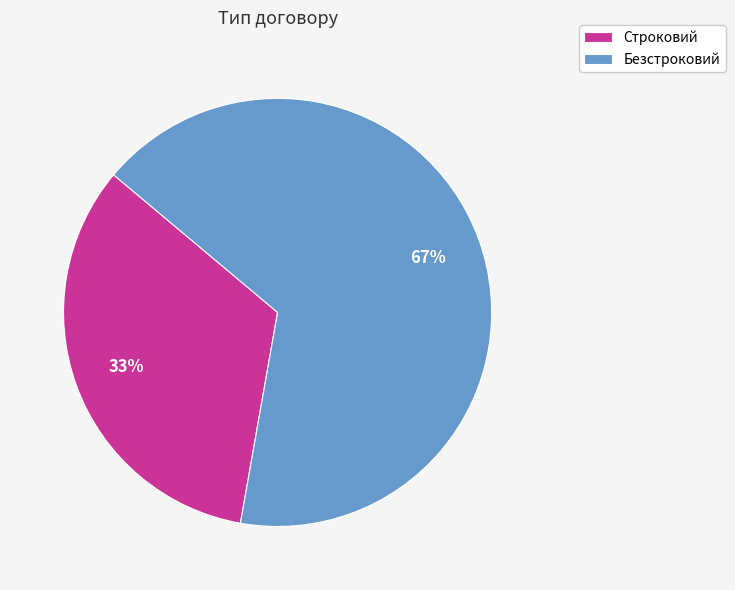

Does Строковий account for over 50% of the chart?

No